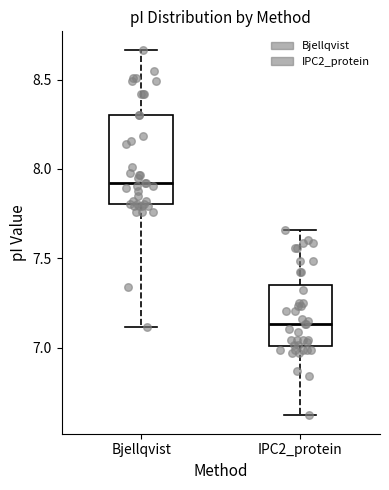

Comparing the boxes themselves (not the whiskers), which one is the tallest?

Bjellqvist